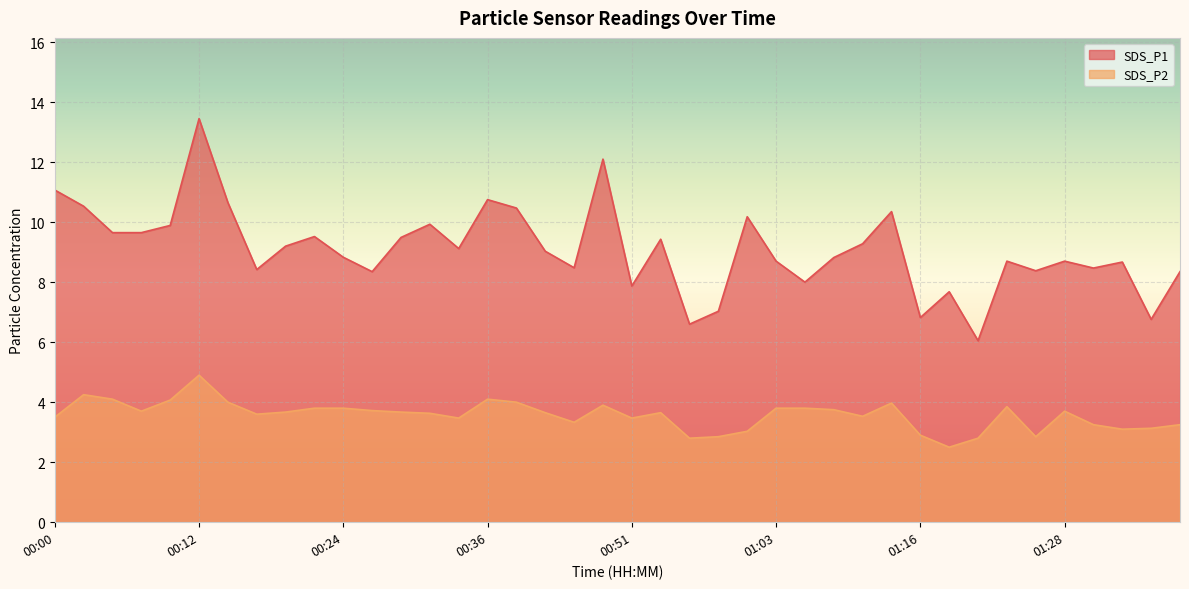

Approximately how many times larger is the value at 01:13 compared to 00:19?

1.1